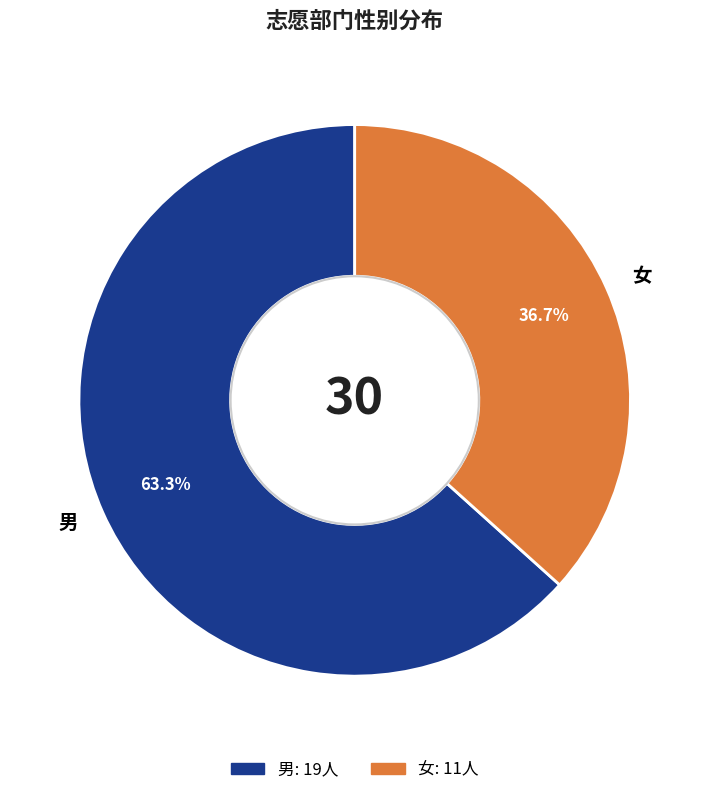

To the nearest percent, what is the combined percentage of 女 and 男?

100%